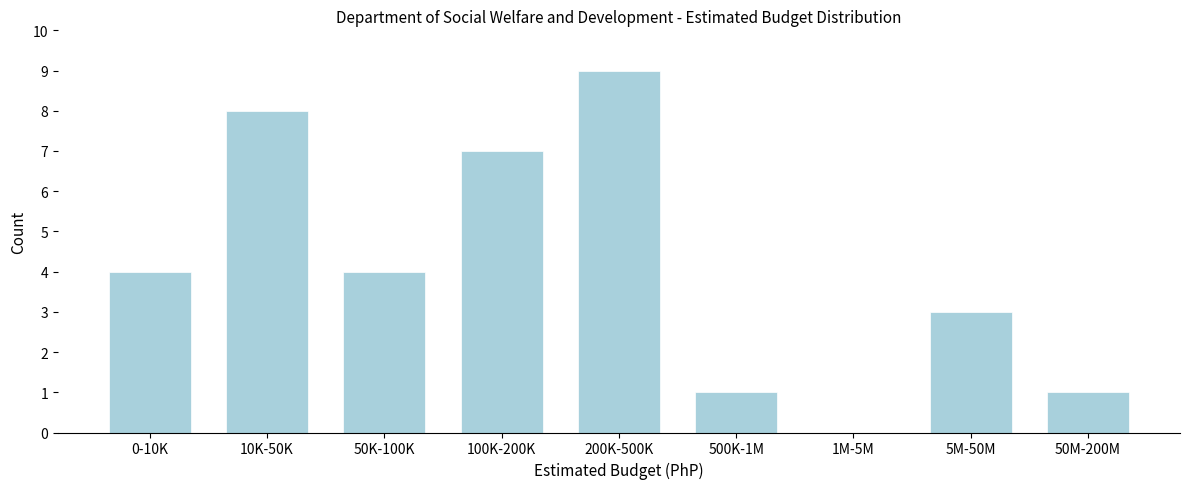

Reading right to left, transcribe all the data shown in this chart.

50M-200M=1	5M-50M=3	1M-5M=0	500K-1M=1	200K-500K=9	100K-200K=7	50K-100K=4	10K-50K=8	0-10K=4